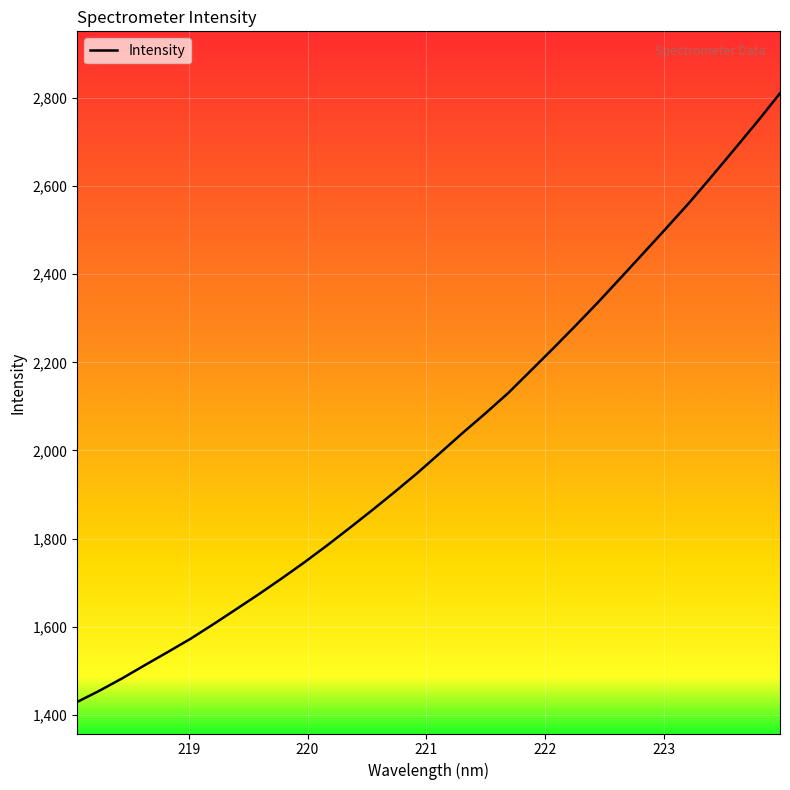

Reading left to right, list all the values displayed in this chart.

1429.7	1455.7	1483.7	1513.7	1543.2	1573.1	1606.0	1639.8	1673.9	1709.3	1745.9	1784.2	1823.9	1864.5	1906.2	1949.1	1994.4	2040.1	2084.4	2130.2	2181.1	2232.2	2284.5	2337.9	2393.4	2449.3	2505.4	2562.4	2622.6	2683.9	2745.9	2810.1